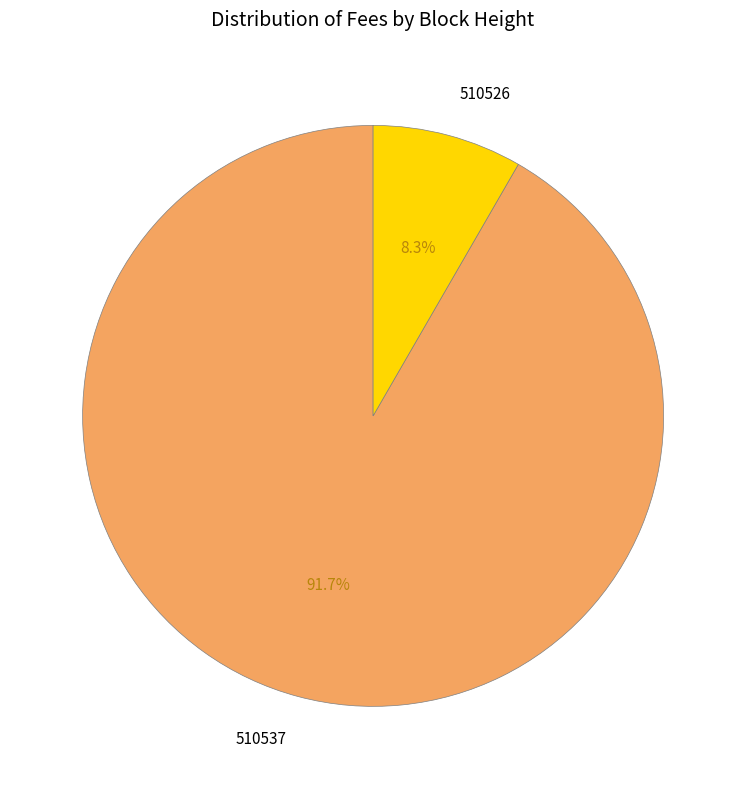

What is the total percentage of 510537 and 510526?

100.0%